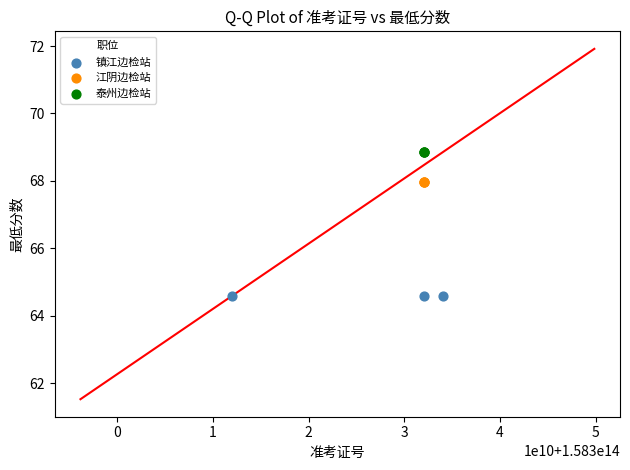

Which series reaches the maximum Y coordinate?

泰州边检站